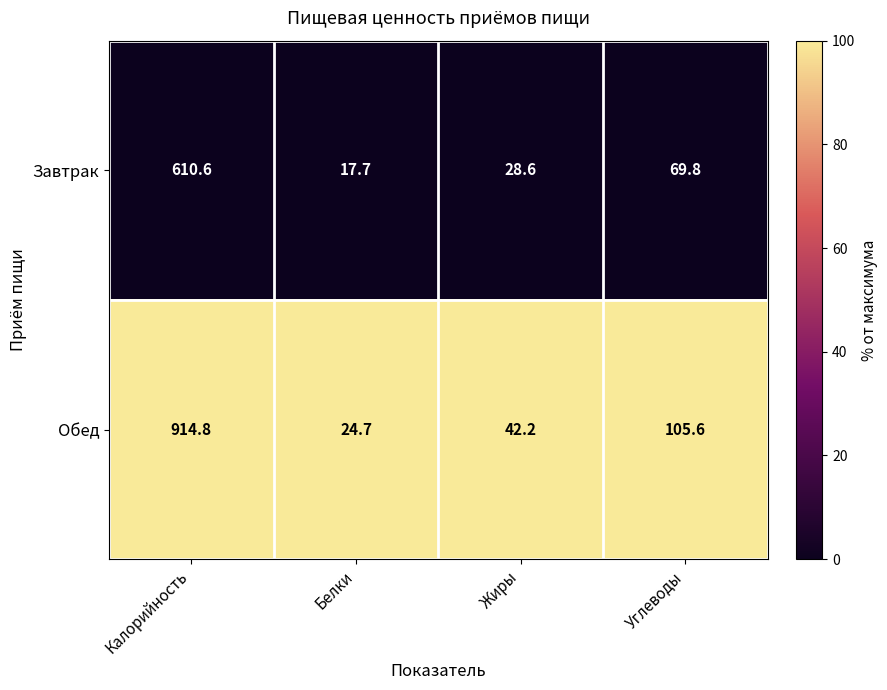

Reading left to right, extract all data points from this chart.

Завтрак: Калорийность=610.6	Белки=17.7	Жиры=28.6	Углеводы=69.8
Обед: Калорийность=914.8	Белки=24.7	Жиры=42.2	Углеводы=105.6